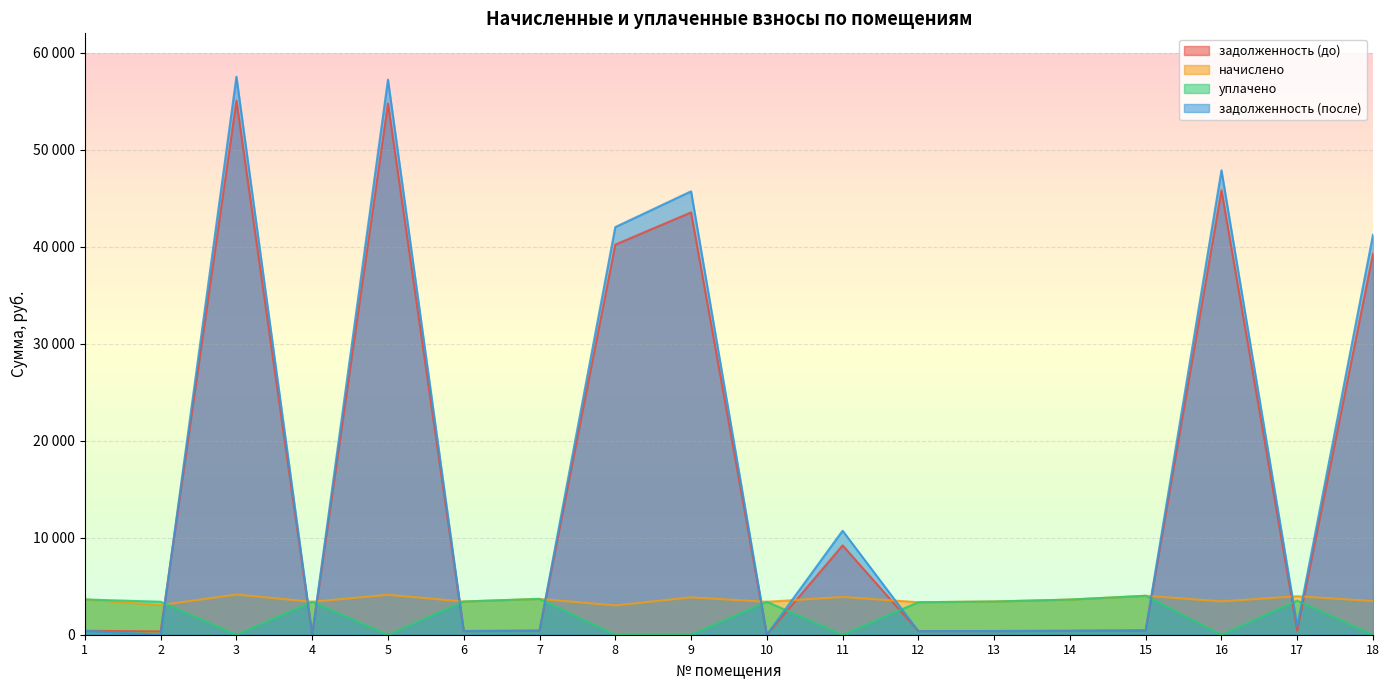

At how many categories does at least one series exceed 52675?

2